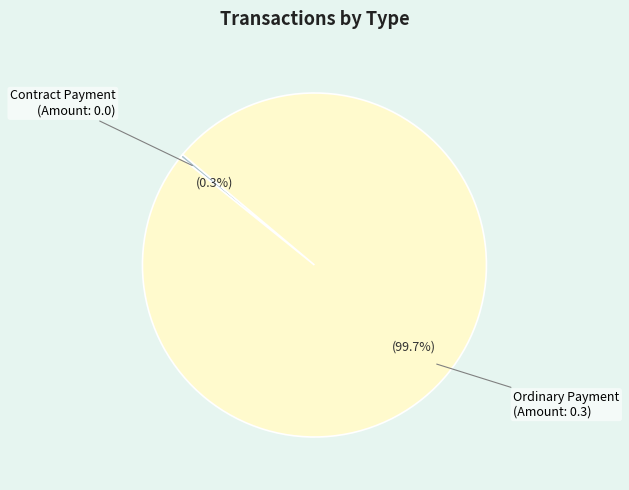

Rank the categories by value from lowest to highest.

Contract Payment, Ordinary Payment